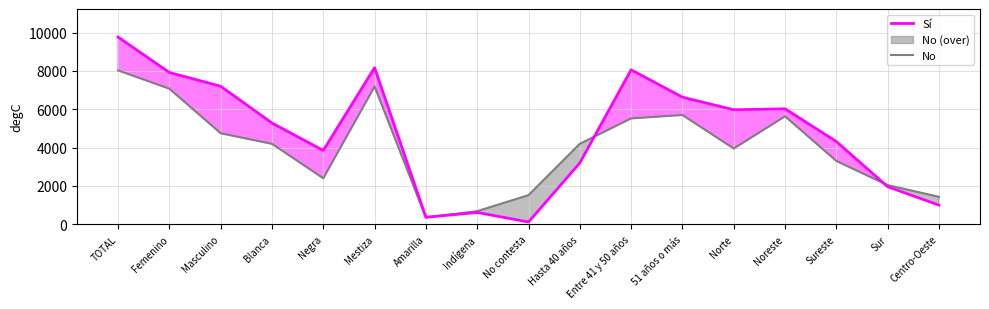

Is this an area chart (filled region under the line)?

No